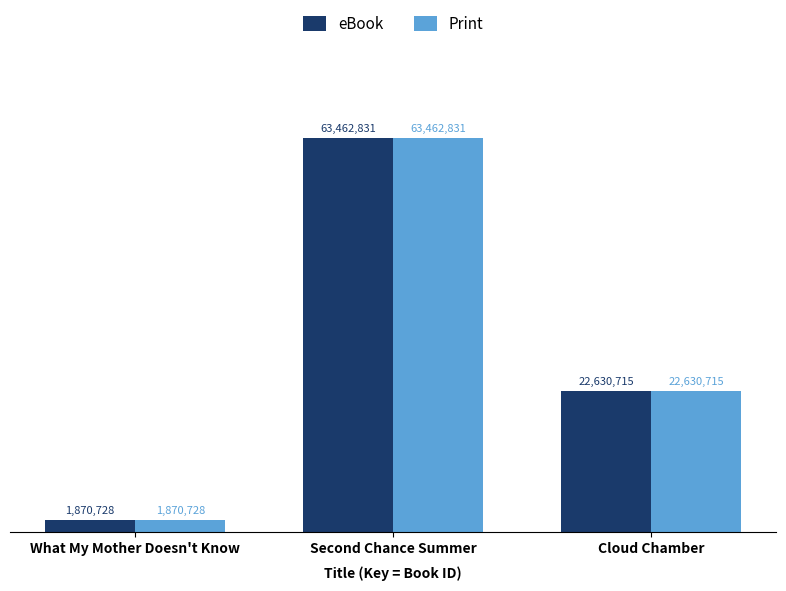

What are all the series names shown in the legend?

eBook, Print